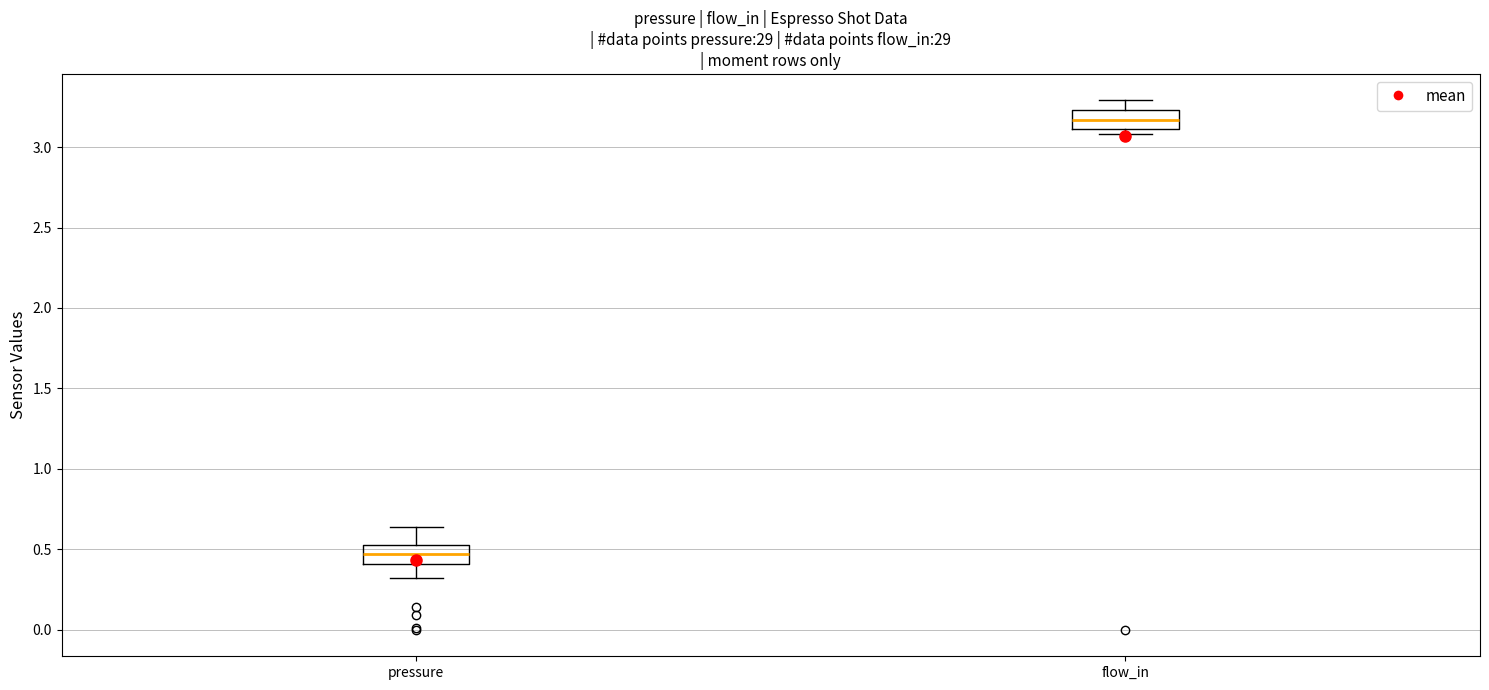

Reading left to right, transcribe this box plot: for each box, give where its median line is, the range the box spans, and where its two whiskers end, as read against the y-axis. The values are not printed on the chart, so give them approximately, as read against the axis.

pressure: median 0.45, box 0.40 to 0.55, whiskers 0.30 to 0.65
flow_in: median 3.15, box 3.10 to 3.25, whiskers 3.10 (just below the box's lower edge) to 3.30